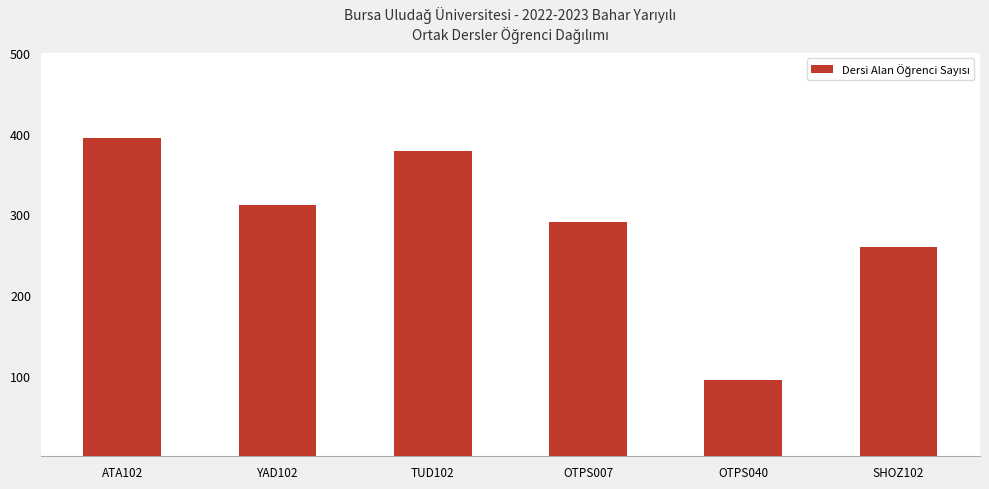

How many bars are there in total?

6